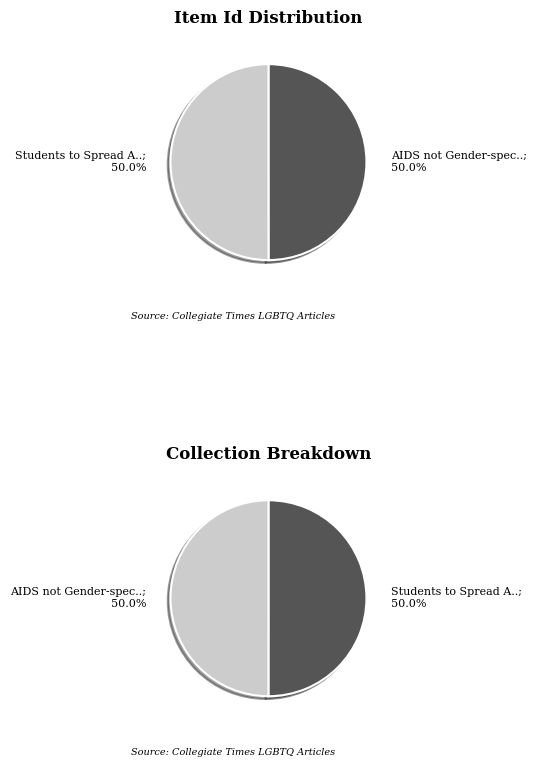

What is the ratio of the value at Students to Spread AIDS Awareness to the value at AIDS not Gender-specific?

1.0